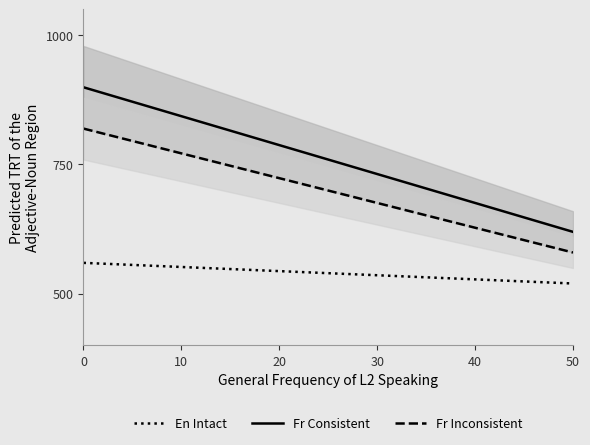

True or false: Fr Consistent and En Intact cross at least once.

False